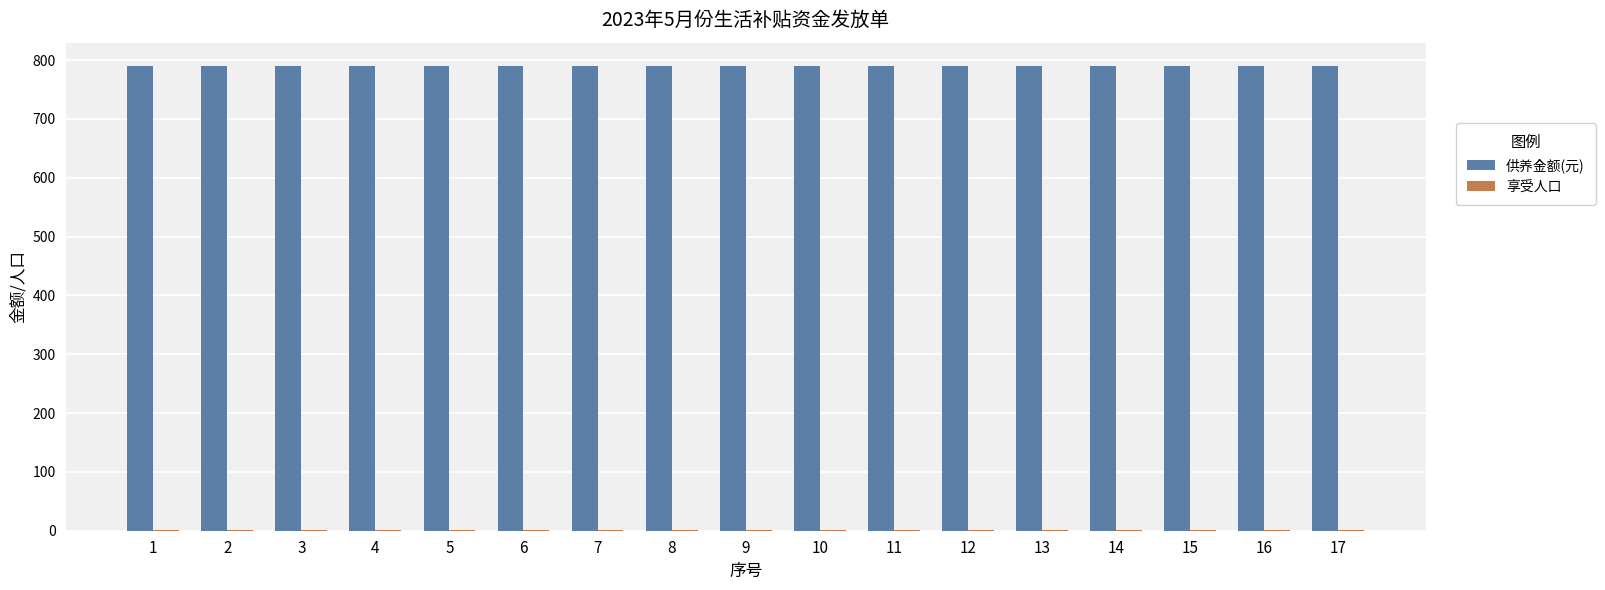

How many groups of bars are there?

17